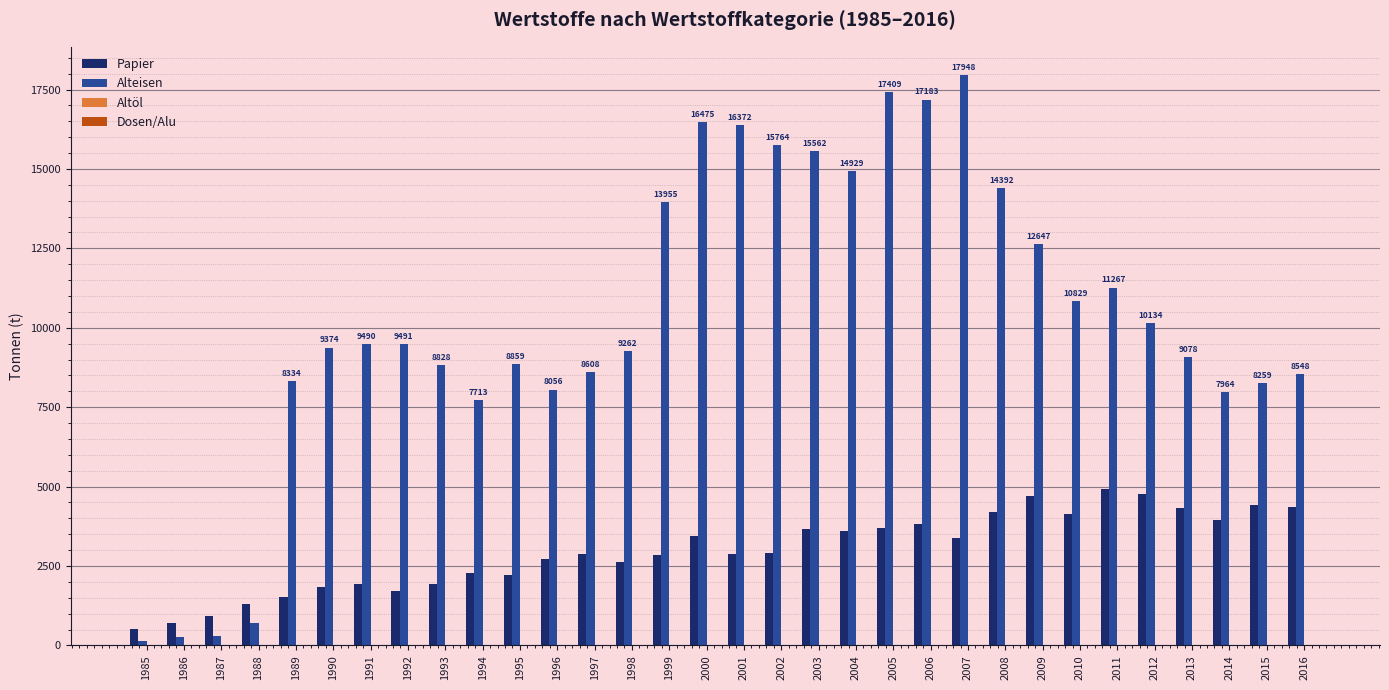

What is the greatest value displayed?

17948.1